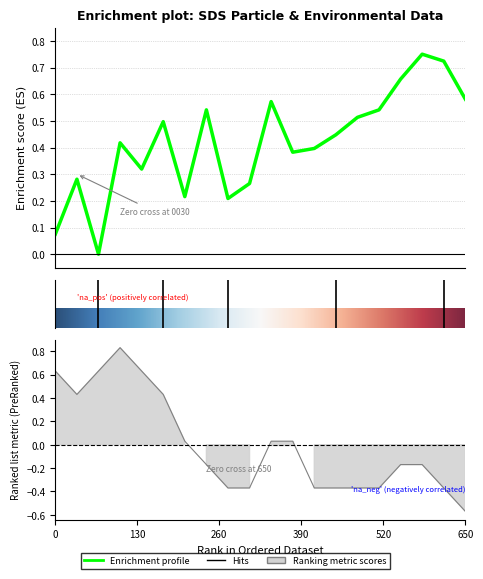

How many SDS_P1 values are between 0 and 1?

20